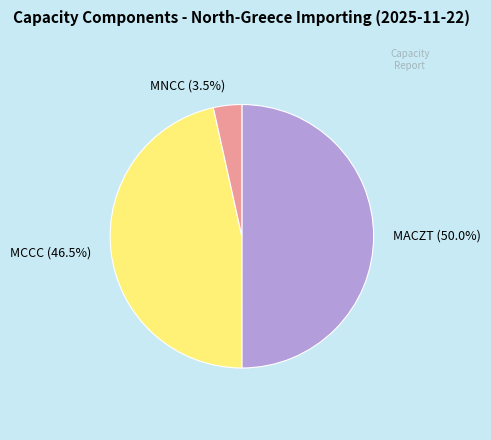

Which has a higher value, MCCC or MACZT?

MACZT